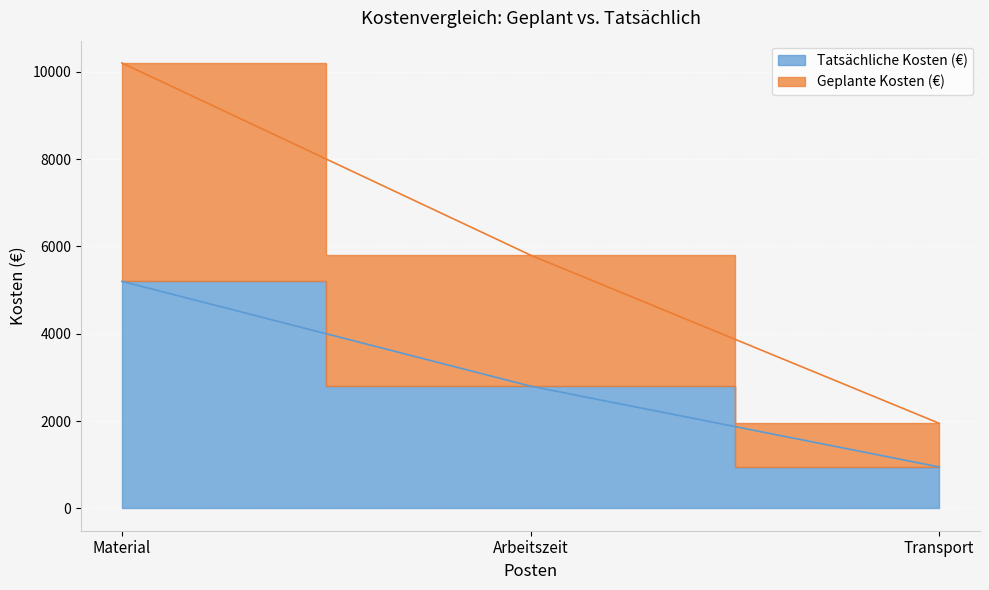

How many lines are shown in the chart?

2